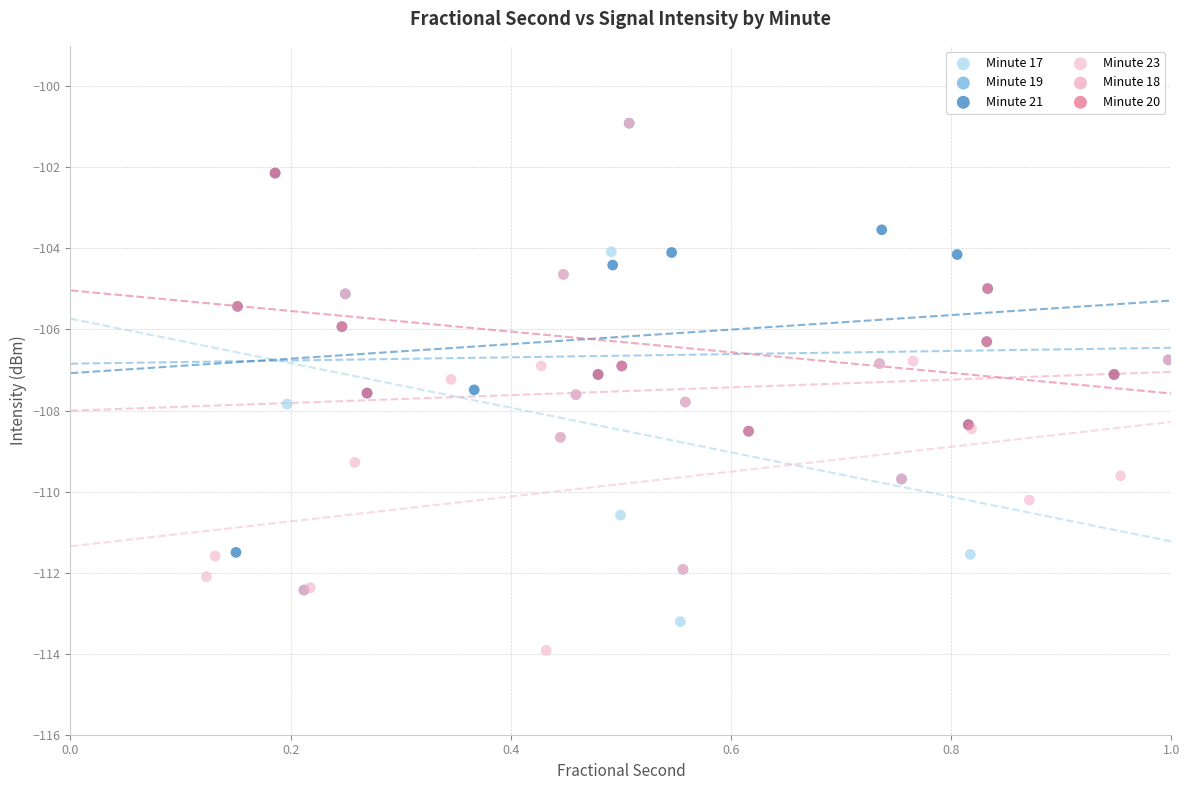

Which series reaches the minimum Y coordinate?

Minute 23